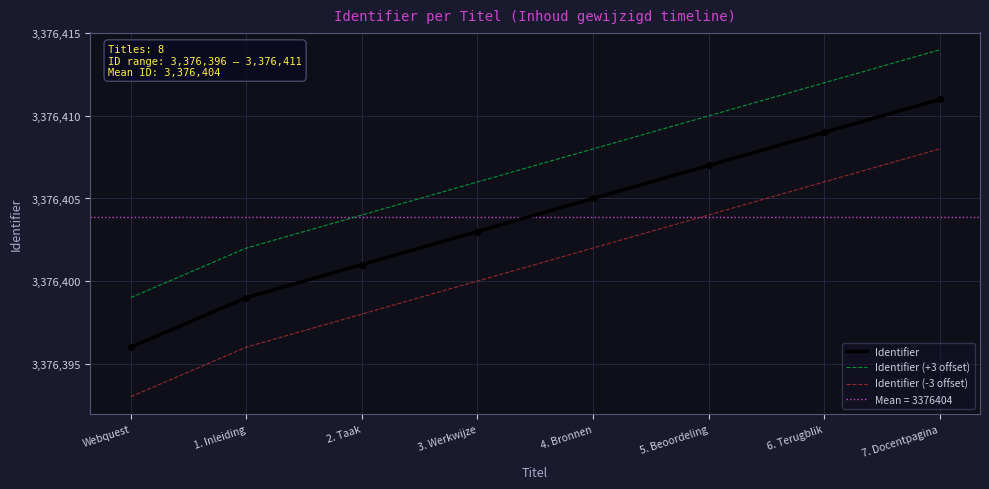

What is the total value across all series at 4. Bronnen?

10129215